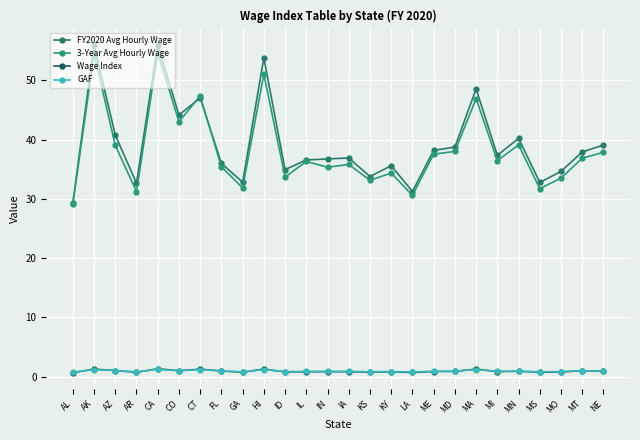

True or false: 3-Year Avg Hourly Wage and FY2020 Avg Hourly Wage cross at least once.

True